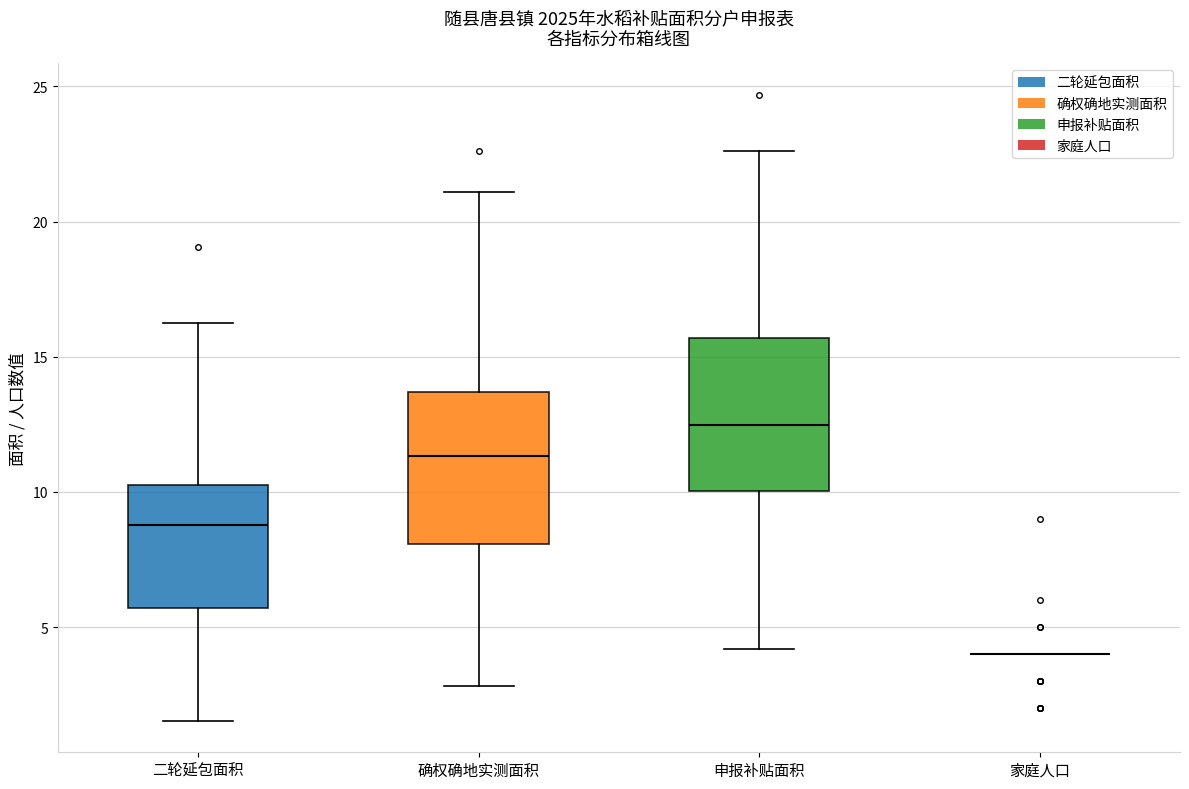

Reading left to right, read every box against the y-axis: the position of its median line, the range the box covers, and the ends of its whiskers. The values are not printed on the chart, so give them approximately, as read against the axis.

二轮延包面积: median 9.0, box 5.5 to 10.0, whiskers 1.5 to 16.5
确权确地实测面积: median 11.5, box 8.0 to 13.5, whiskers 3.0 to 21.0
申报补贴面积: median 12.5, box 10.0 to 15.5, whiskers 4.0 to 22.5
家庭人口: box collapsed to a line at 4.0, whiskers 4.0 to 4.0